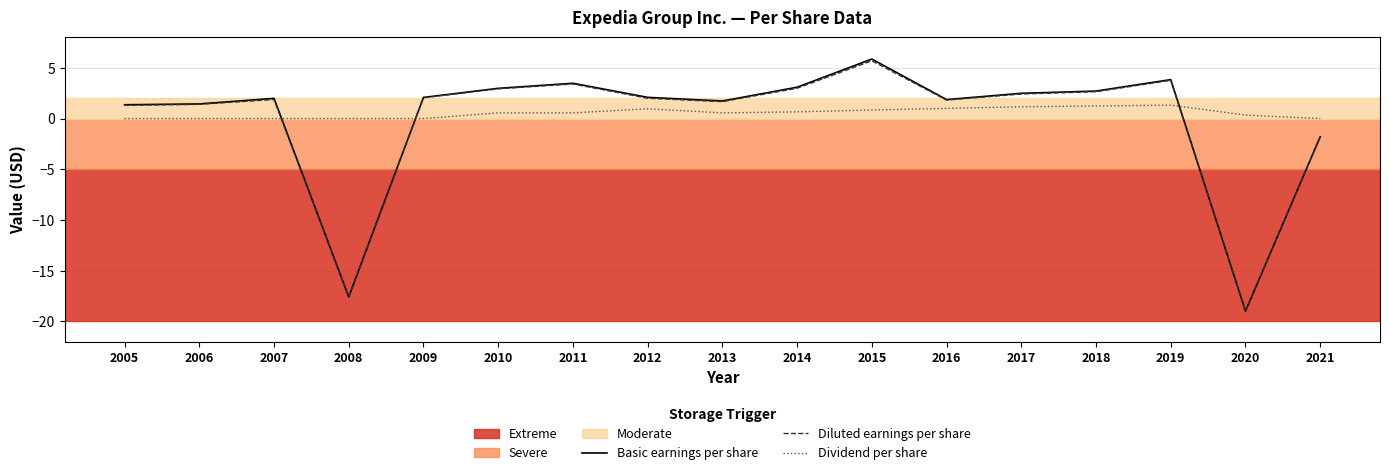

Where do Basic earnings per share and Dividend per share first cross each other?

2007 and 2008